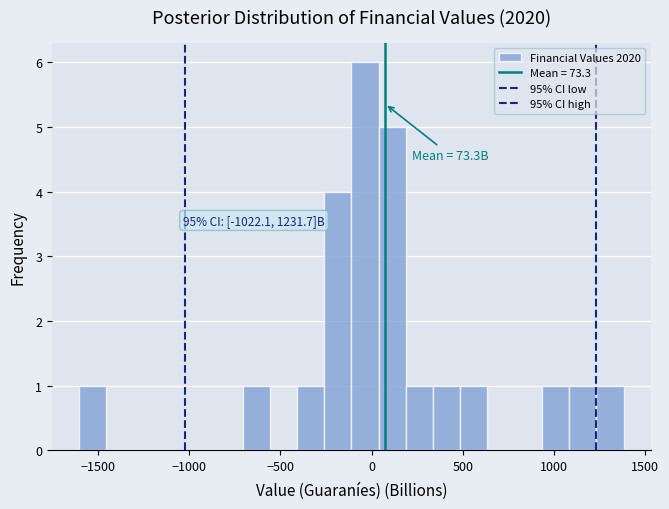

Read against the x-axis, roughly where is the centre of the tallest bar?

-50